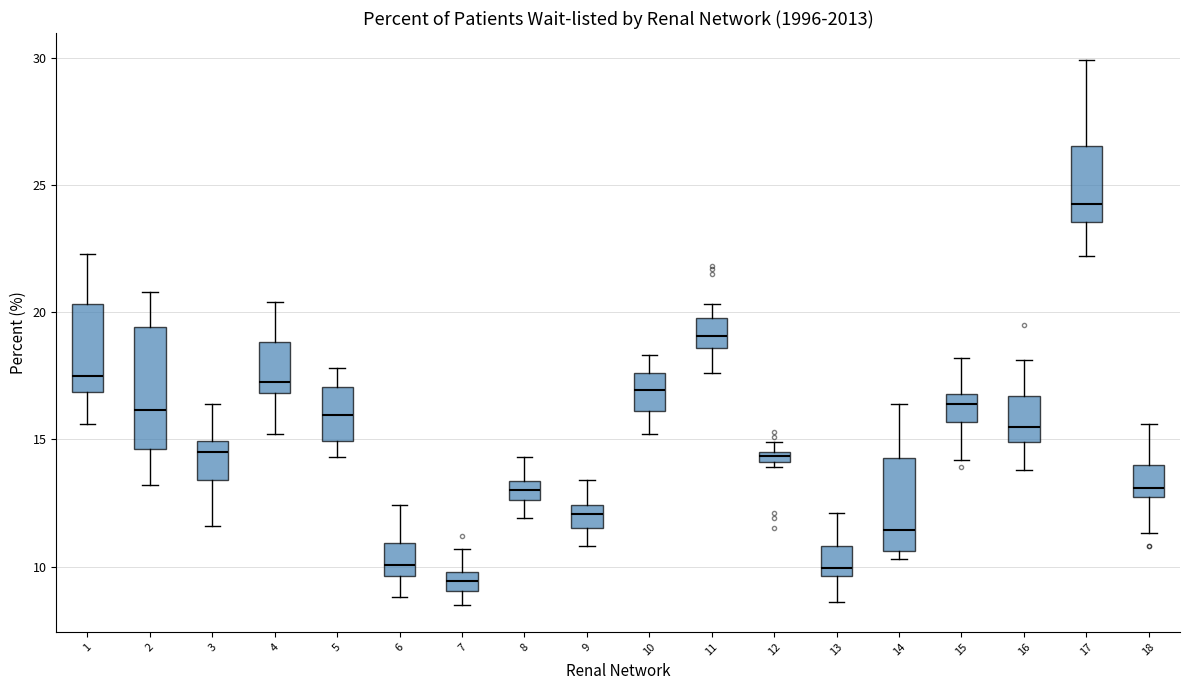

Which box is the tallest, from its lower edge to its upper edge?

2